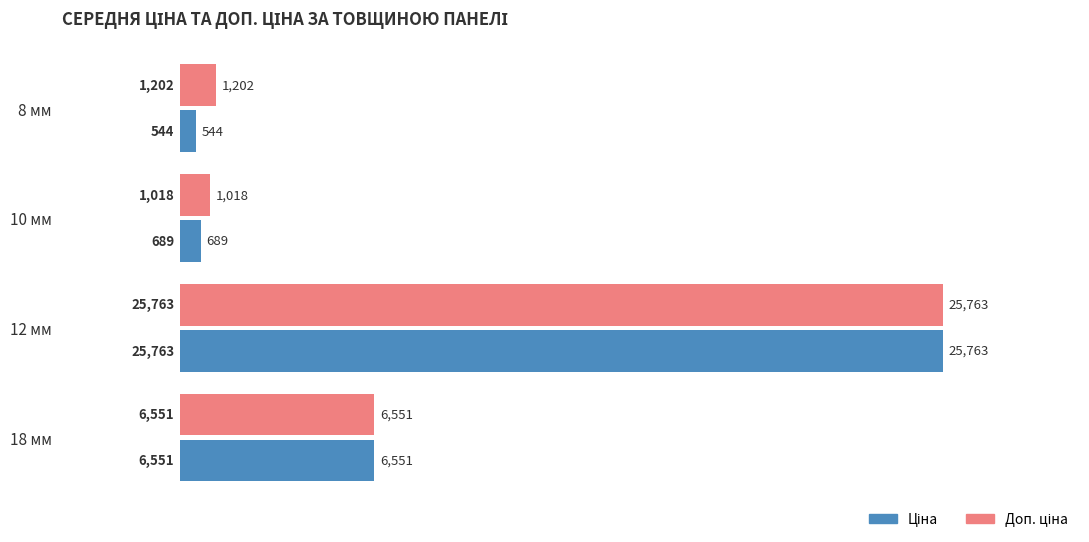

At which category is the sum across all series the highest?

12 мм